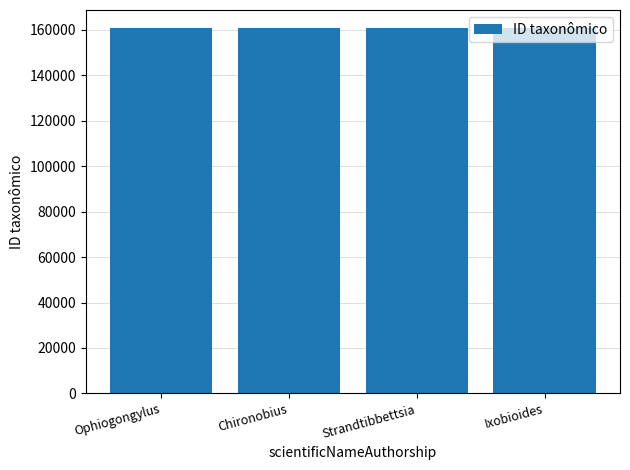

Approximately how many times larger is the value at Ixobioides compared to Strandtibbettsia?

1.0